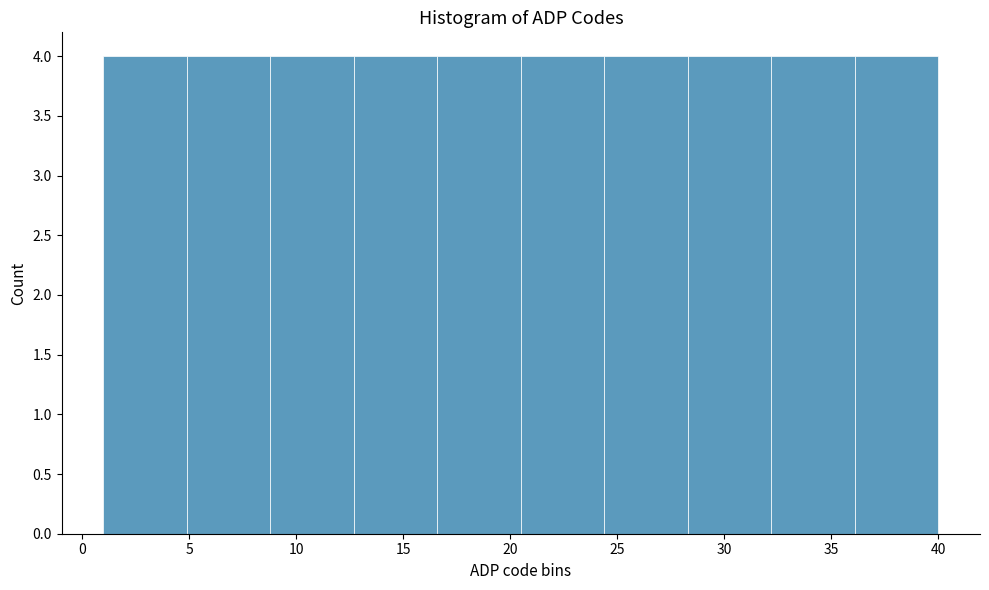

Reading left to right, list every bar in this chart as the range it spans on the x-axis followed by its height. Neither the bar edges nor the heights are printed on the chart, so give them approximately, as read against the axes.

1.0 to 4.9: 4
4.9 to 8.8: 4
8.8 to 12.7: 4
12.7 to 16.6: 4
16.6 to 20.5: 4
20.5 to 24.4: 4
24.4 to 28.3: 4
28.3 to 32.2: 4
32.2 to 36.1: 4
36.1 to 40.0: 4